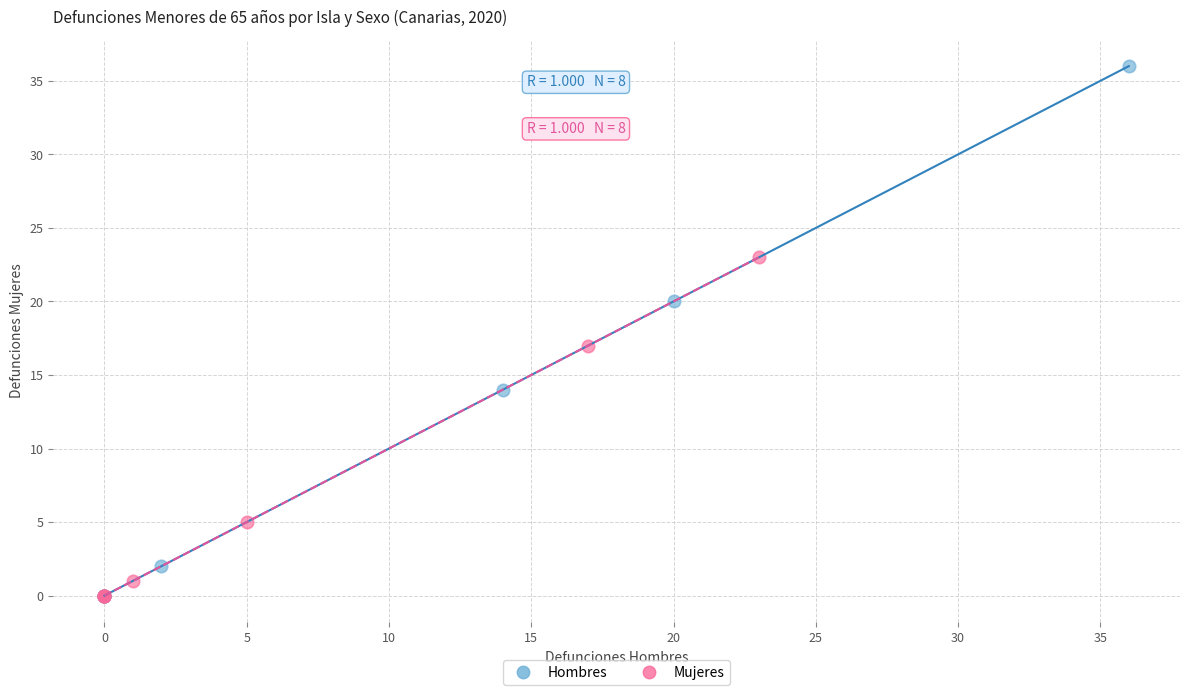

Which series contains the highest Y value?

Hombres